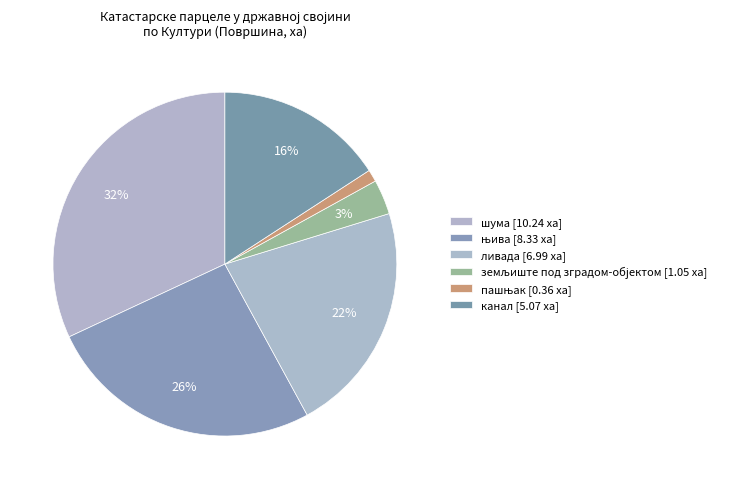

How many slices are in this pie chart?

6